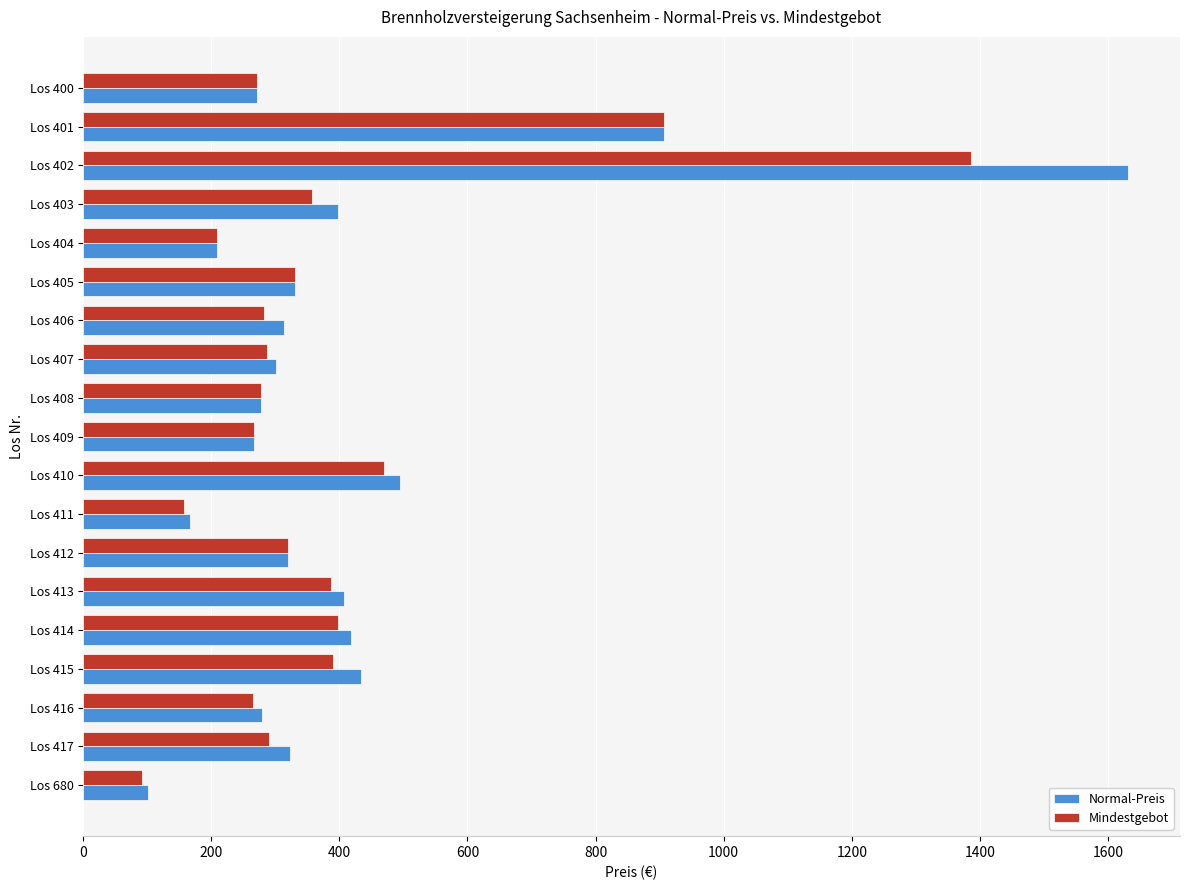

True or false: Normal-Preis has a value of 166.5 at Los 411.

True